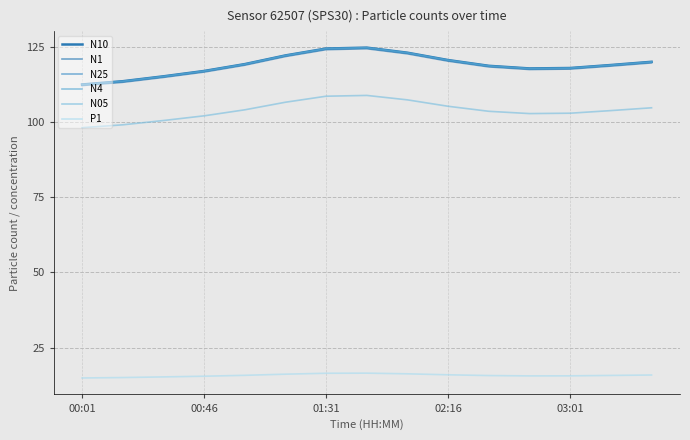

How many lines are shown in the chart?

6